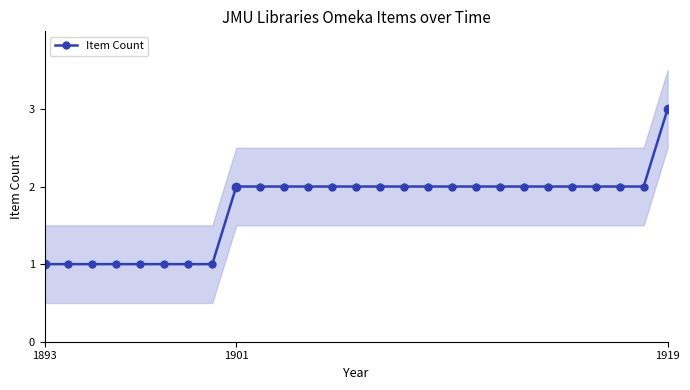

Reading left to right, transcribe all the data shown in this chart.

1	1	1	1	1	1	1	1	2	2	2	2	2	2	2	2	2	2	2	2	2	2	2	2	2	2	3